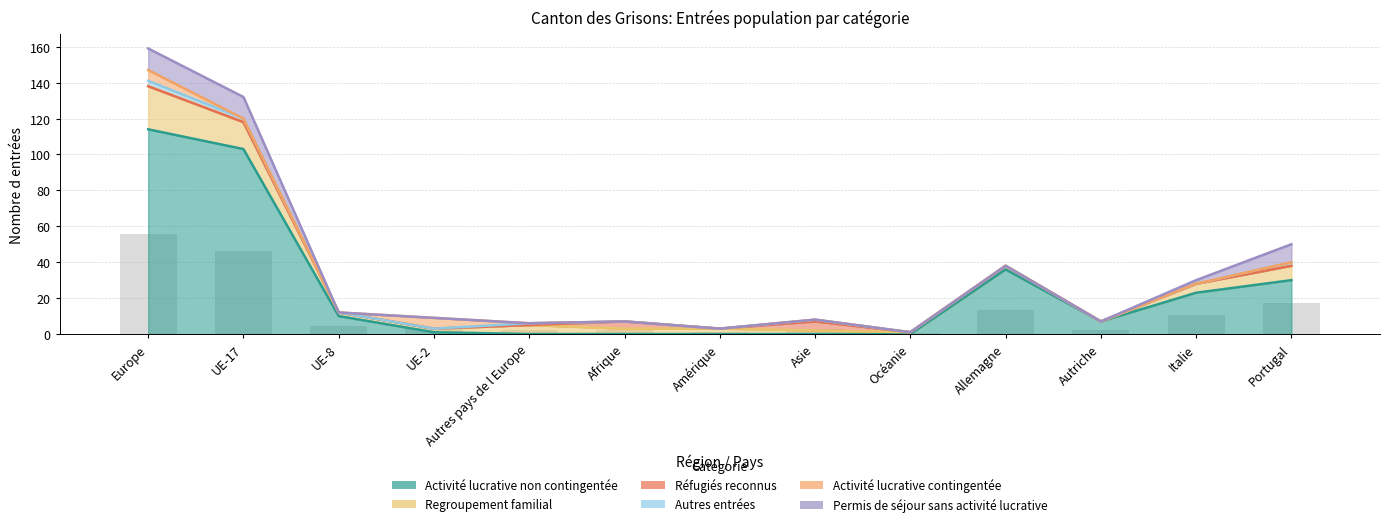

What is the maximum value for Activité lucrative non contingentée?

114